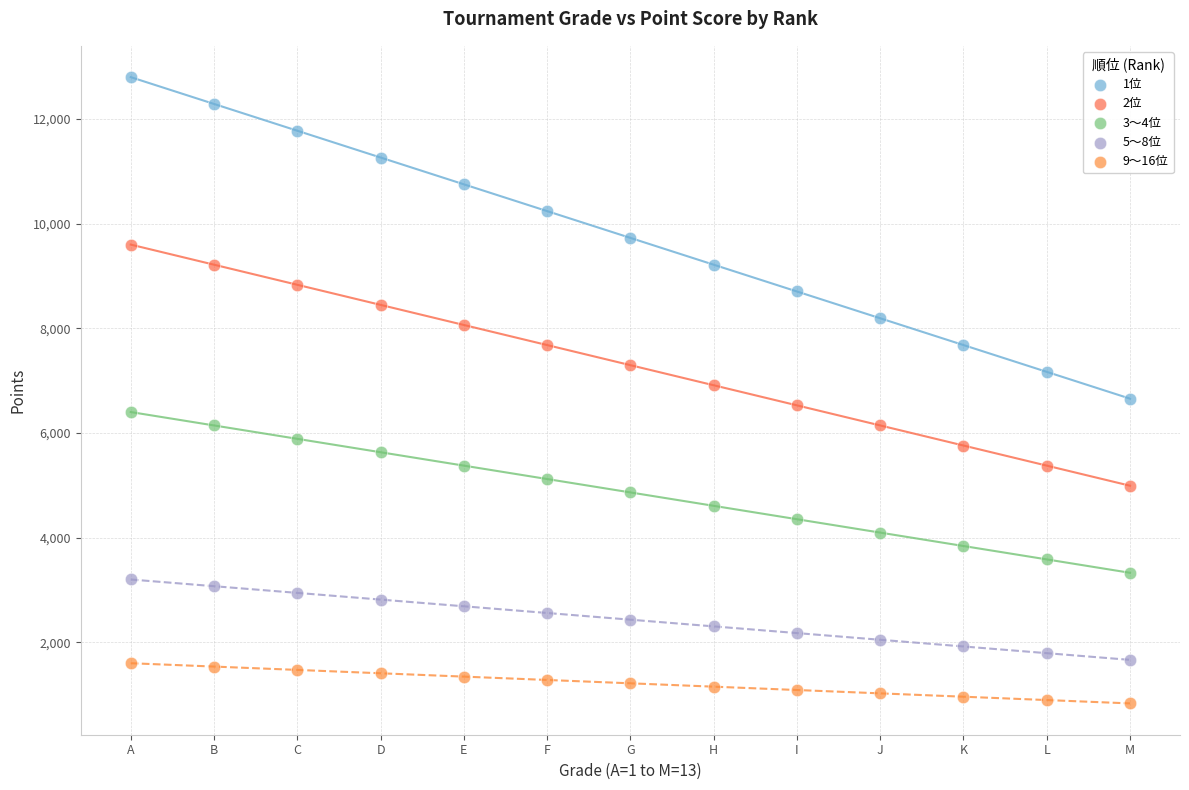

What are all the series names shown in the legend?

1位, 2位, 3～4位, 5～8位, 9～16位